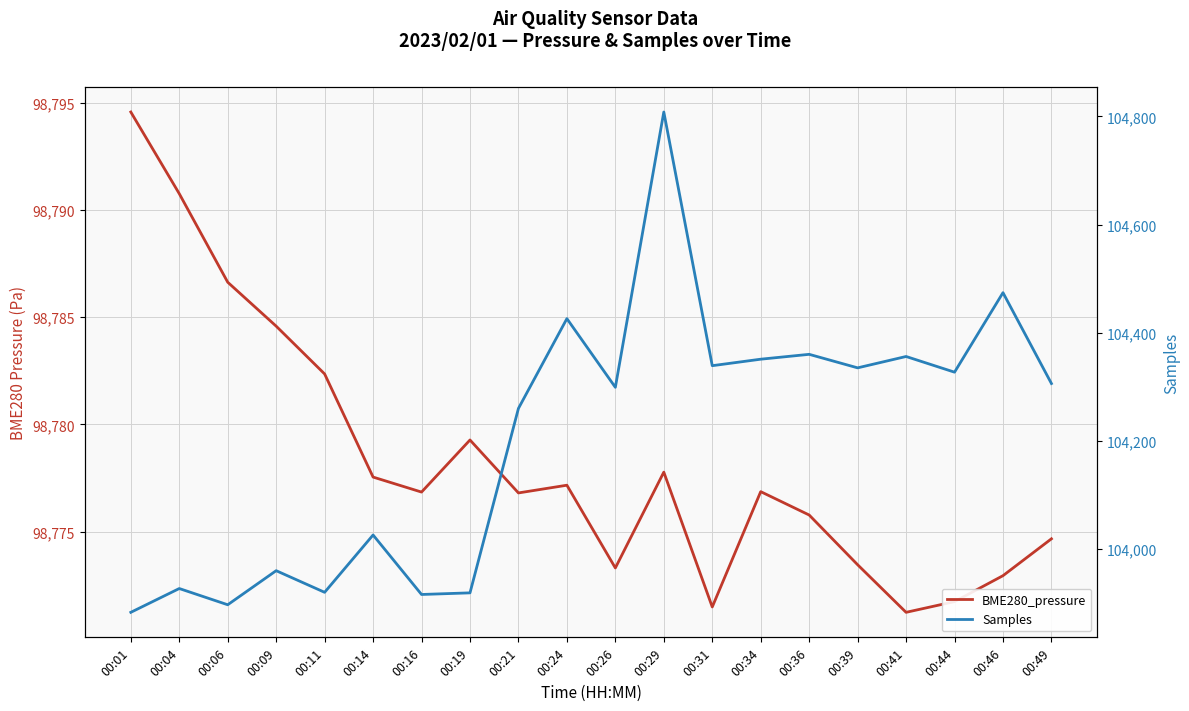

Which has a higher value, 00:16 or 00:06?

00:06